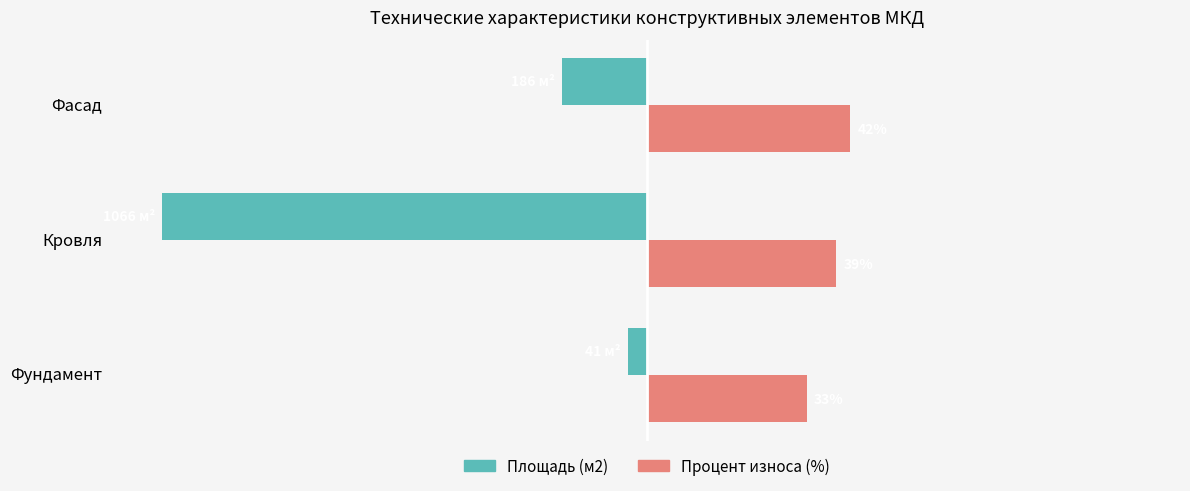

Which series changed the most between Фундамент and Кровля?

Площадь (м2)